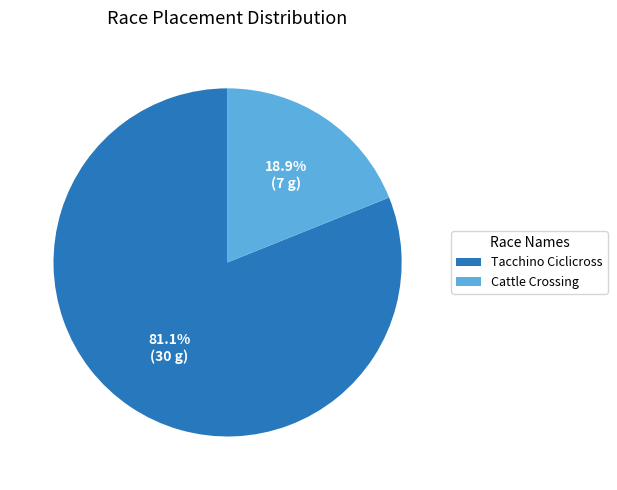

Is the sum of Cattle Crossing and Tacchino Ciclicross greater than half?

Yes